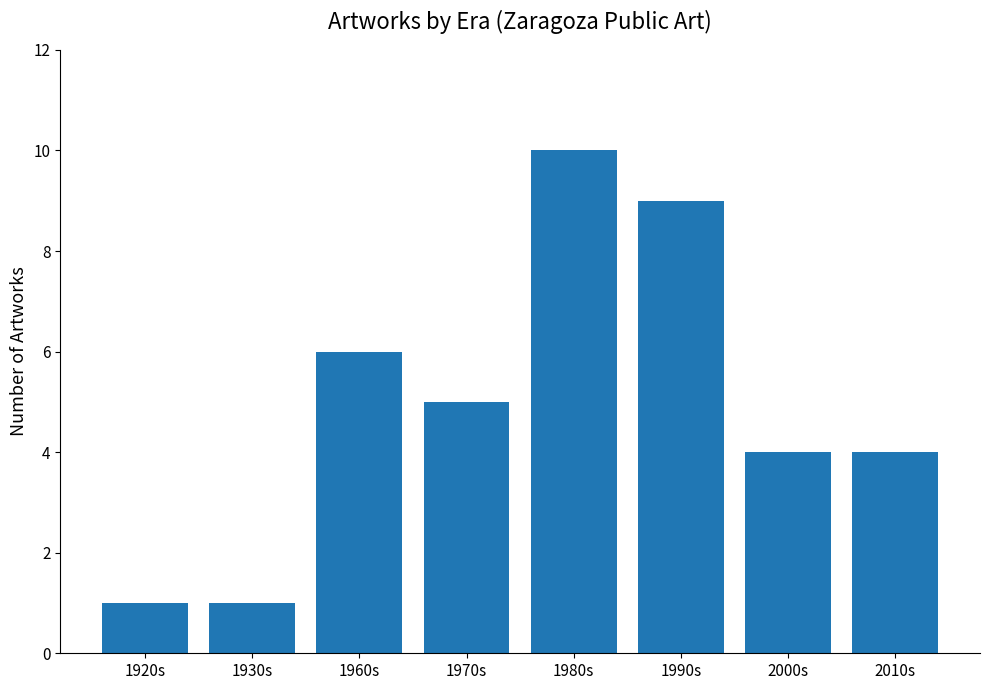

Reading right to left, extract all data points from this chart.

2010s=4	2000s=4	1990s=9	1980s=10	1970s=5	1960s=6	1930s=1	1920s=1